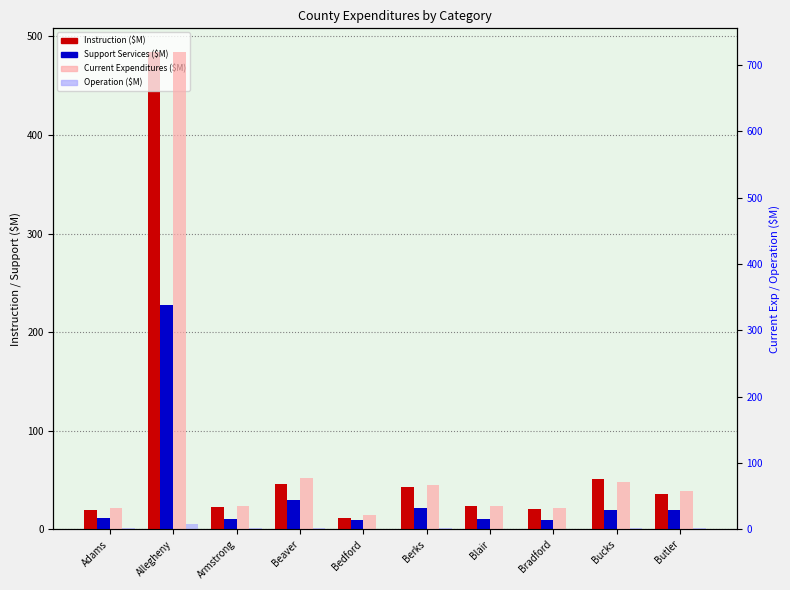

How many categories are shown in the chart?

10